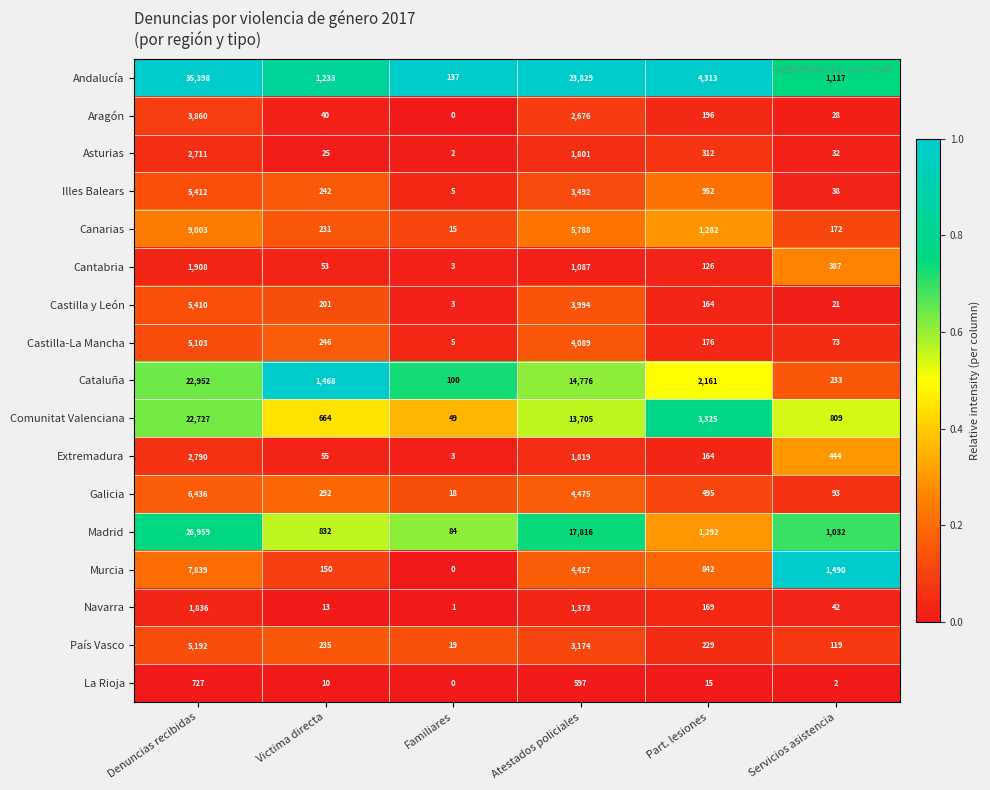

Which label corresponds to the smallest value in the chart?

Familiares